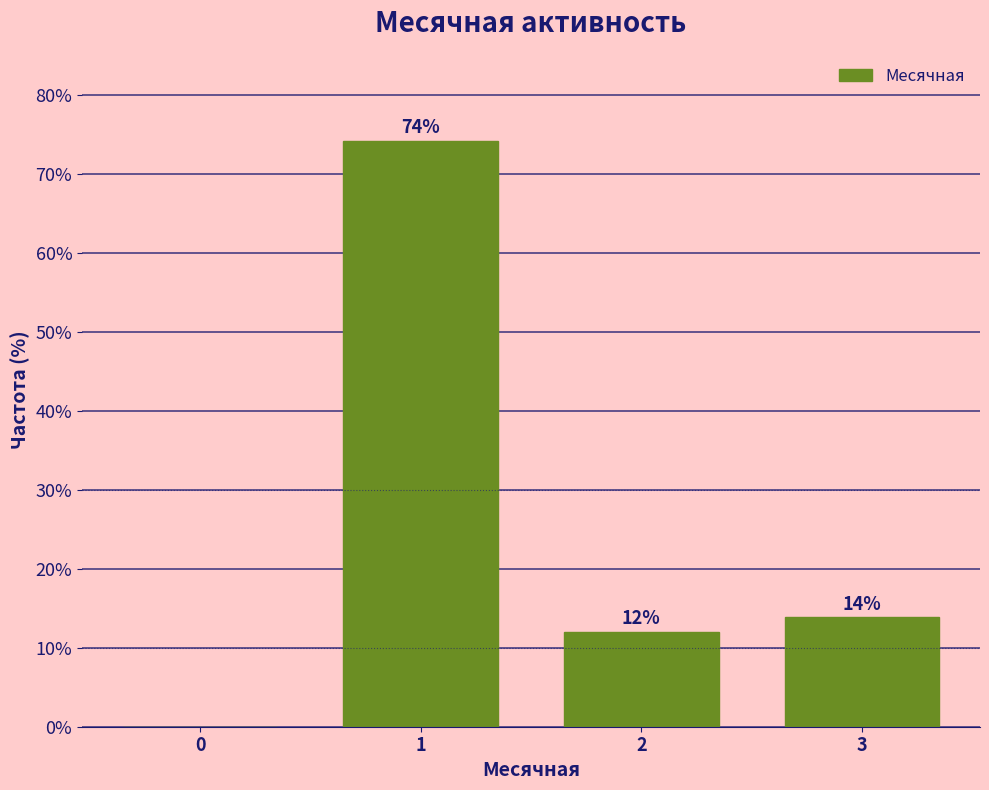

The value at 3 is 5.6. True or false?

False